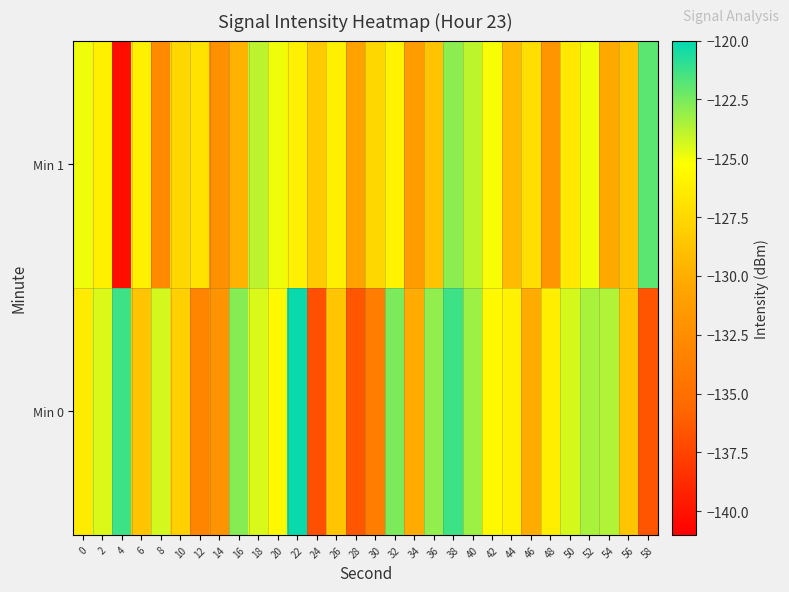

Reading left to right, transcribe all the data shown in this chart.

Min 0: 0=-126.4	2=-124.5	4=-121.3	6=-128.7	8=-124.4	10=-128.0	12=-133.2	14=-132.0	16=-122.8	18=-124.5	20=-125.6	22=-120.2	24=-136.9	26=-128.6	28=-136.5	30=-133.8	32=-122.6	34=-130.2	36=-123.0	38=-121.3	40=-123.3	42=-125.6	44=-126.1	46=-130.2	48=-126.2	50=-124.4	52=-123.5	54=-123.7	56=-128.5	58=-136.6
Min 1: 0=-124.9	2=-126.1	4=-140.3	6=-126.2	8=-132.8	10=-127.6	12=-126.9	14=-132.3	16=-129.7	18=-123.9	20=-124.9	22=-126.1	24=-128.3	26=-126.2	28=-130.8	30=-127.6	32=-125.9	34=-131.3	36=-128.7	38=-122.9	40=-123.9	42=-125.1	44=-129.3	46=-127.2	48=-131.8	50=-126.6	52=-124.9	54=-130.3	56=-128.7	58=-121.9